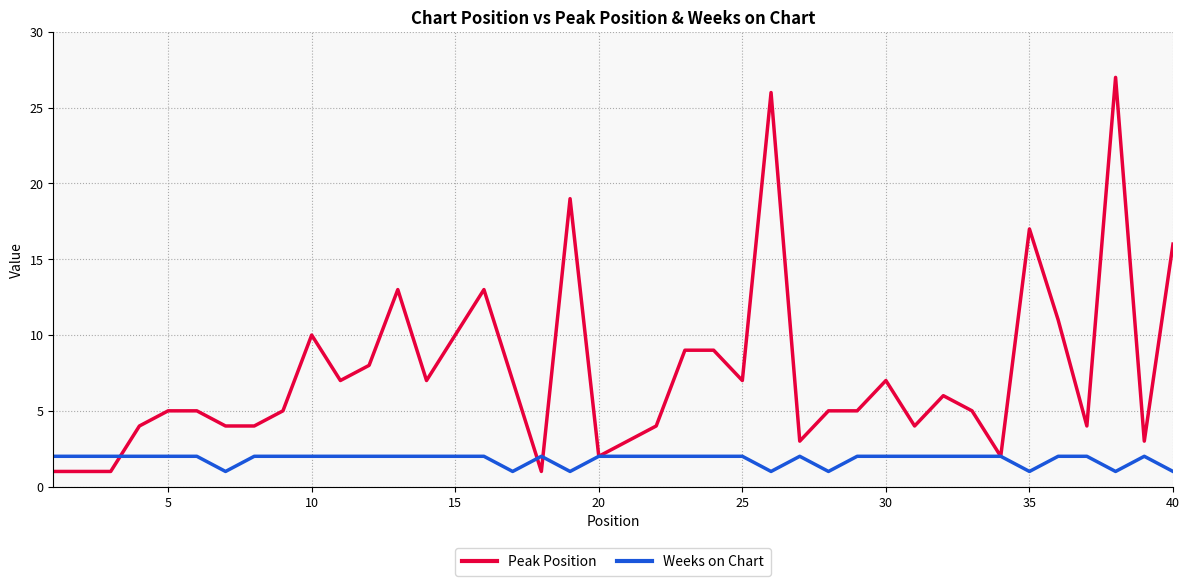

What is the greatest value displayed?

27